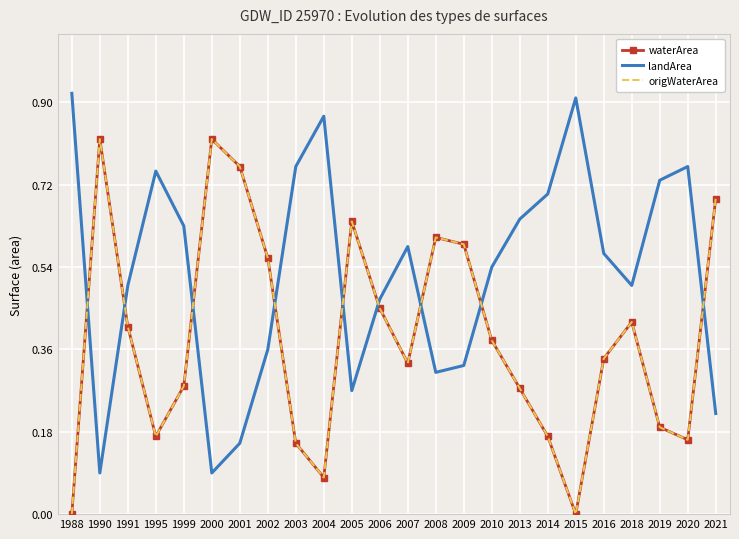

Is this an area chart (filled region under the line)?

No